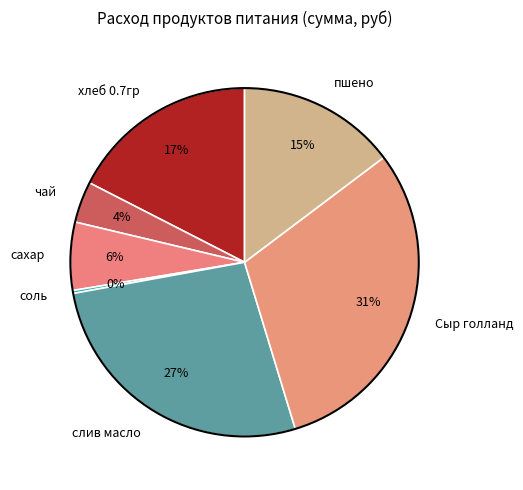

Does any single category account for the majority?

No